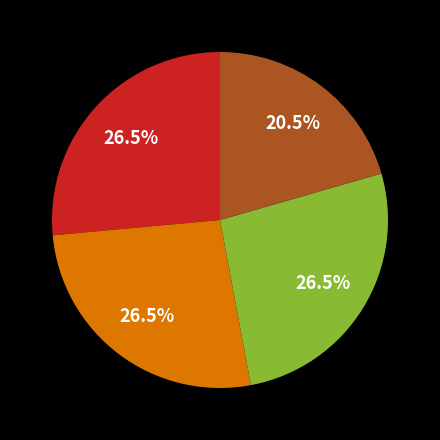

Is there any slice that represents more than half of the pie?

No